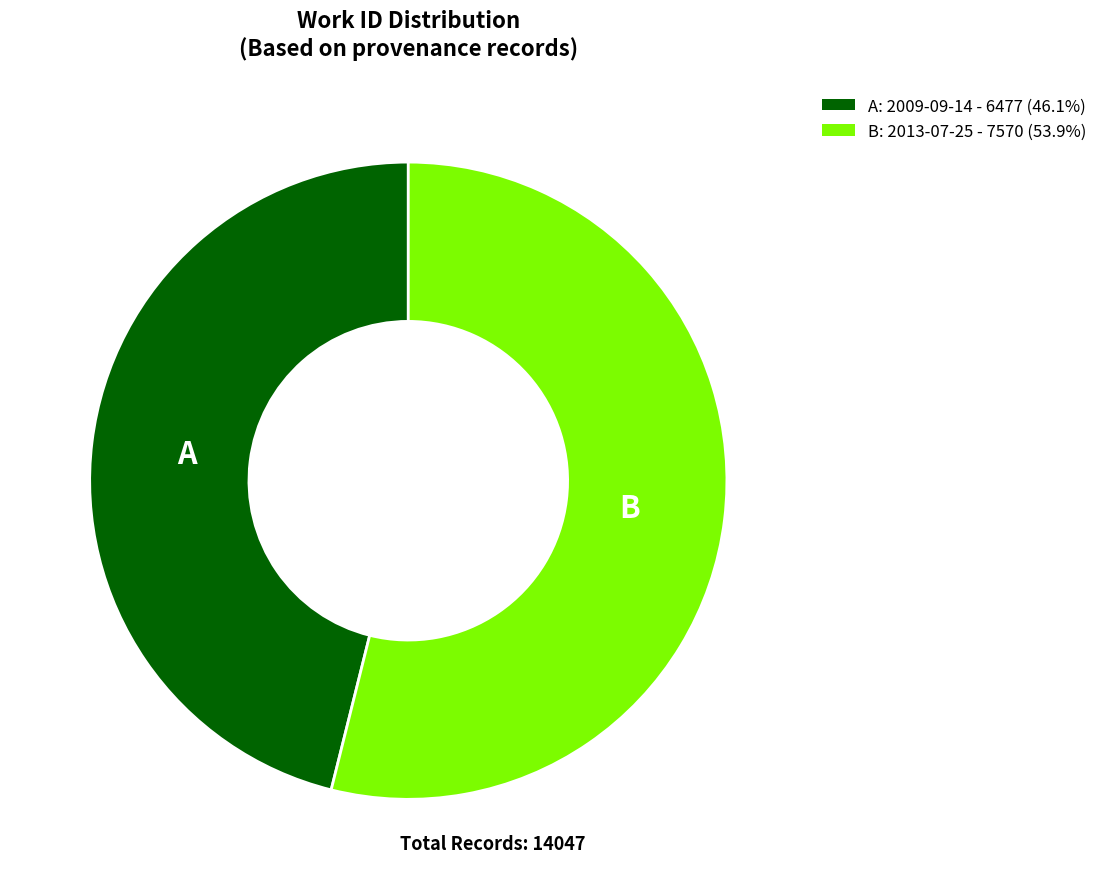

Do B: 2013-07-25 - 7570 (53.9%) and A: 2009-09-14 - 6477 (46.1%) together represent more than half of the pie?

Yes